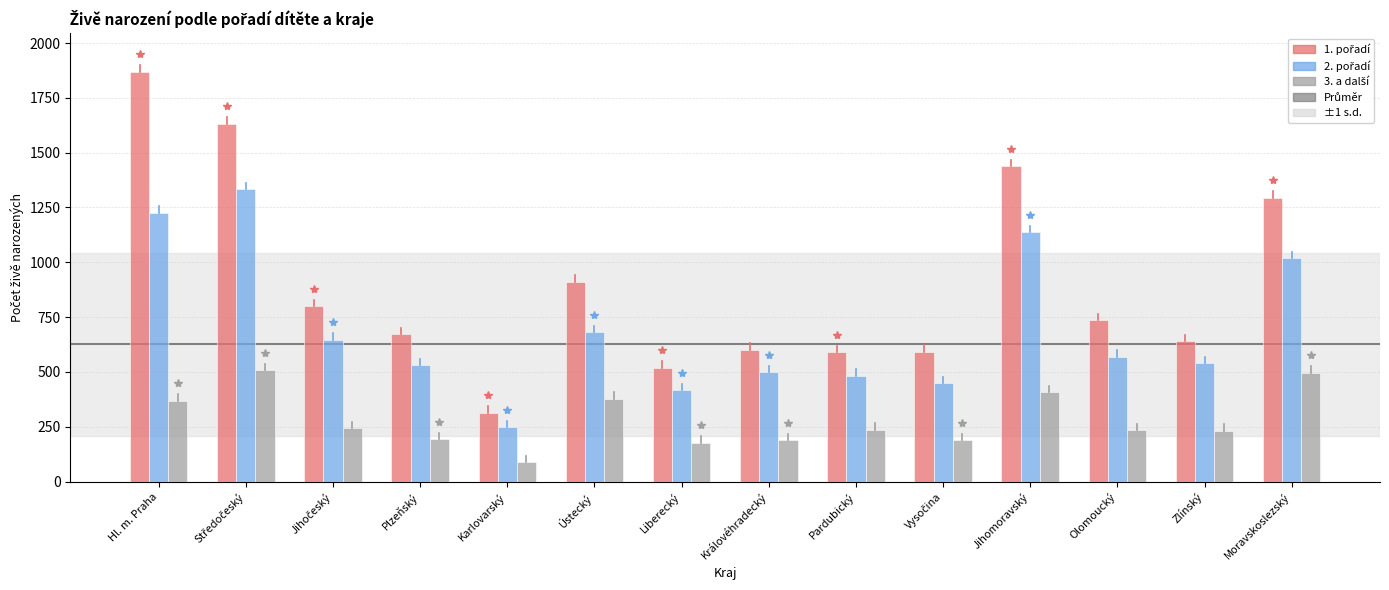

What is the spread (max minus min) of values at Zlínský?

406